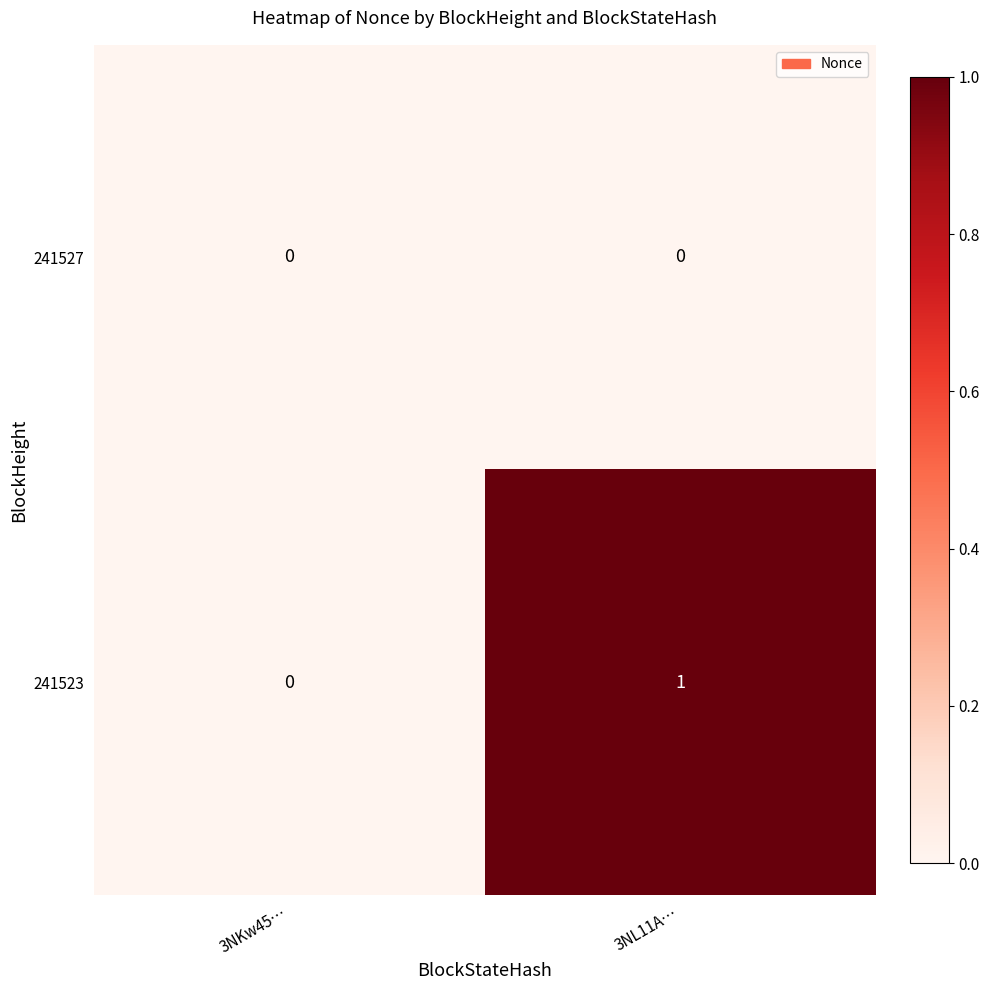

What is the maximum value shown in the chart?

1